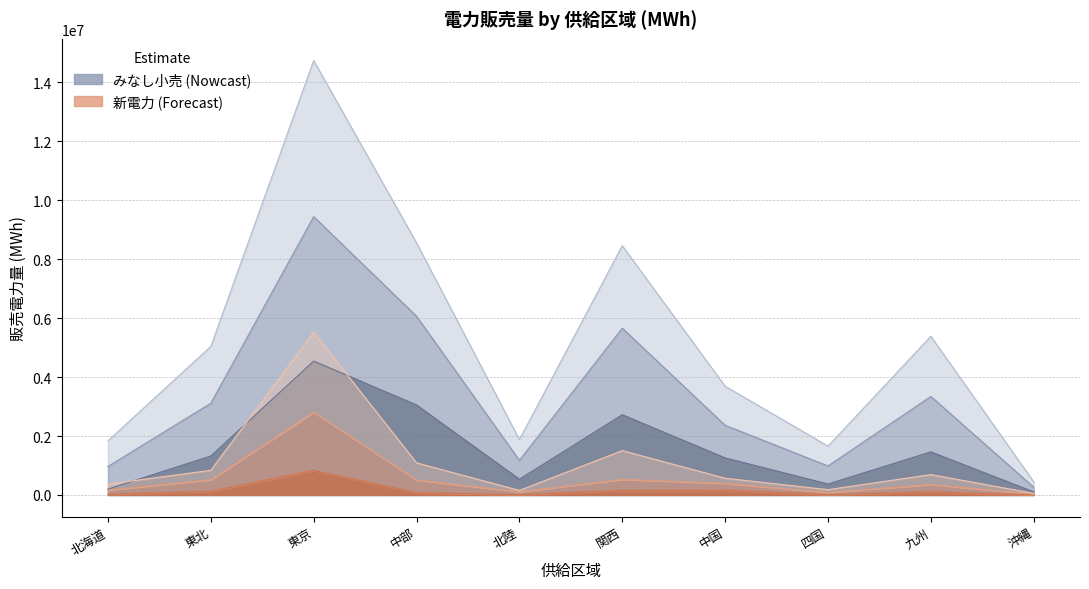

What is the average value of the 新電力_高圧 series?

550043